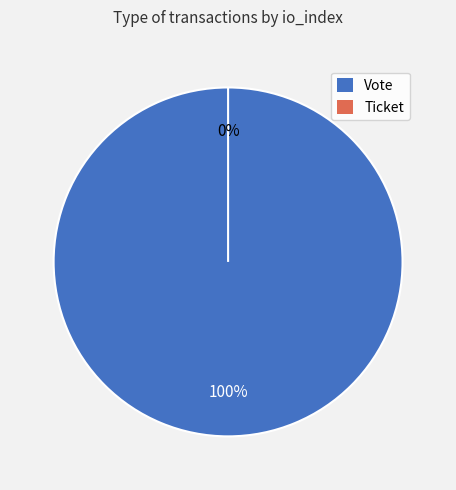

Combined, do Ticket and Vote account for over 50%?

Yes